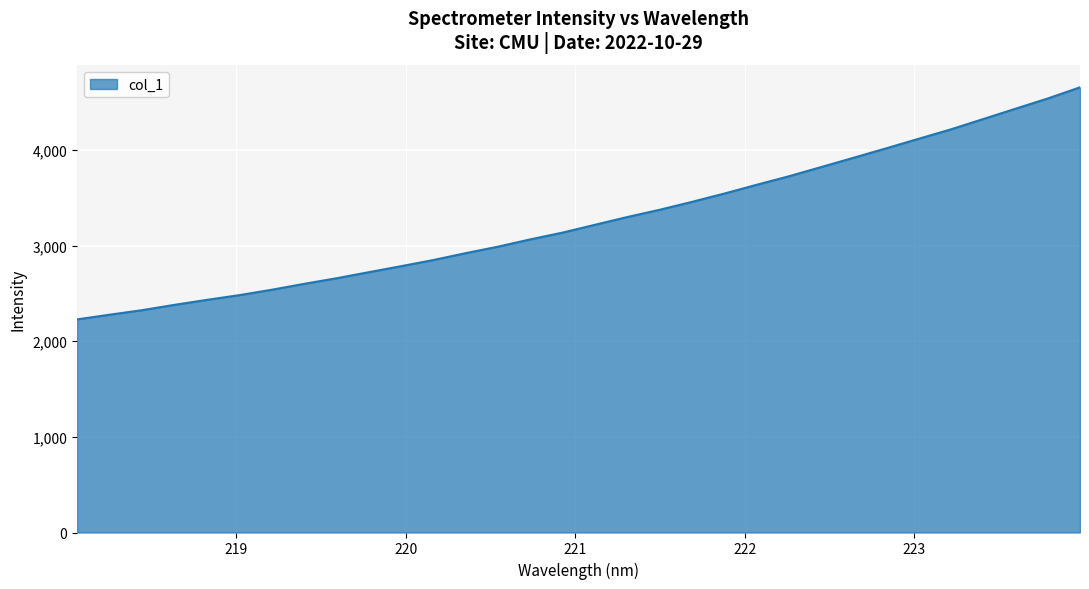

What is the maximum value shown in the chart?

4653.8